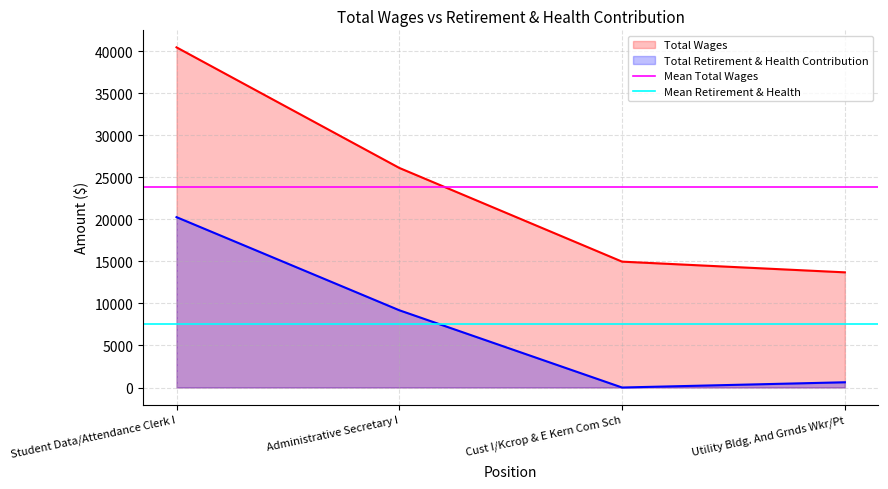

How many lines are shown in the chart?

2